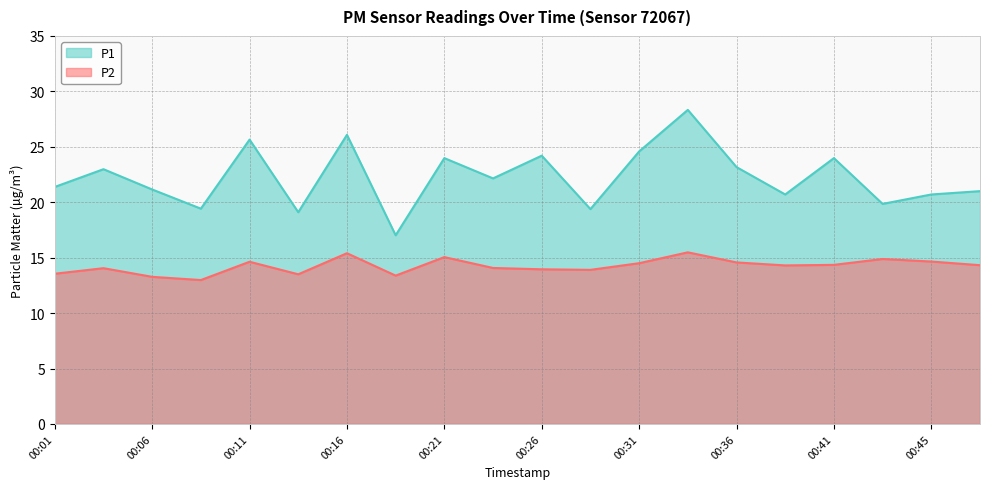

At which label does P2 reach its minimum?

00:09